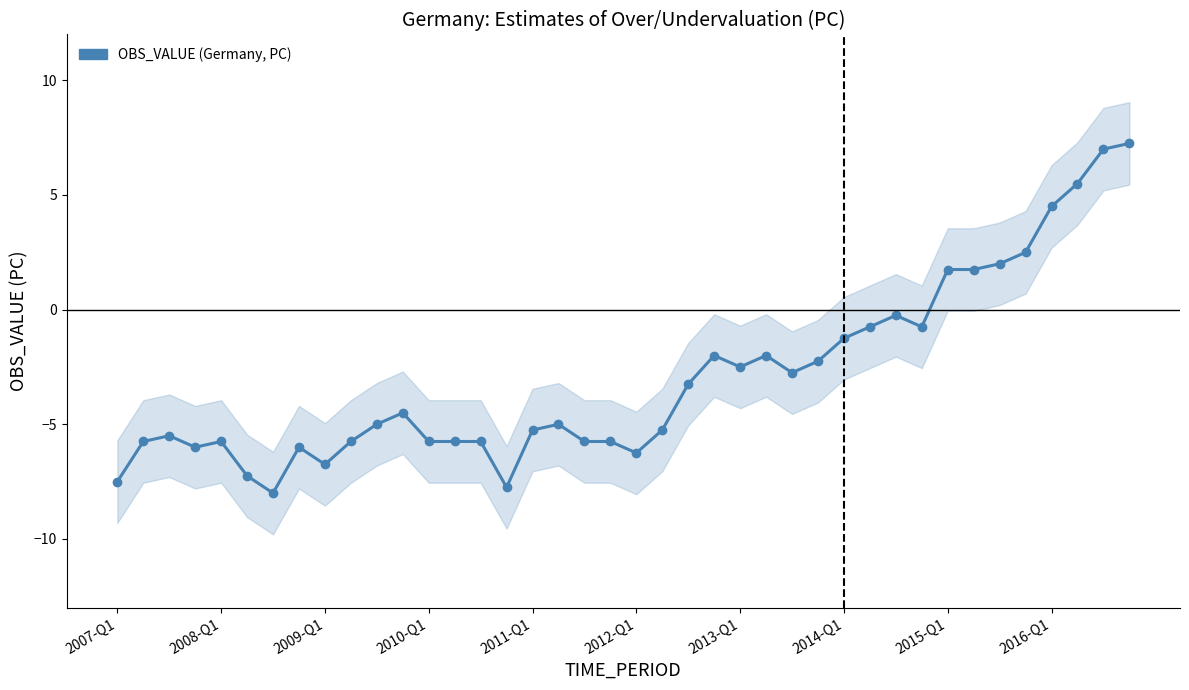

How many data points are less than -5?

19